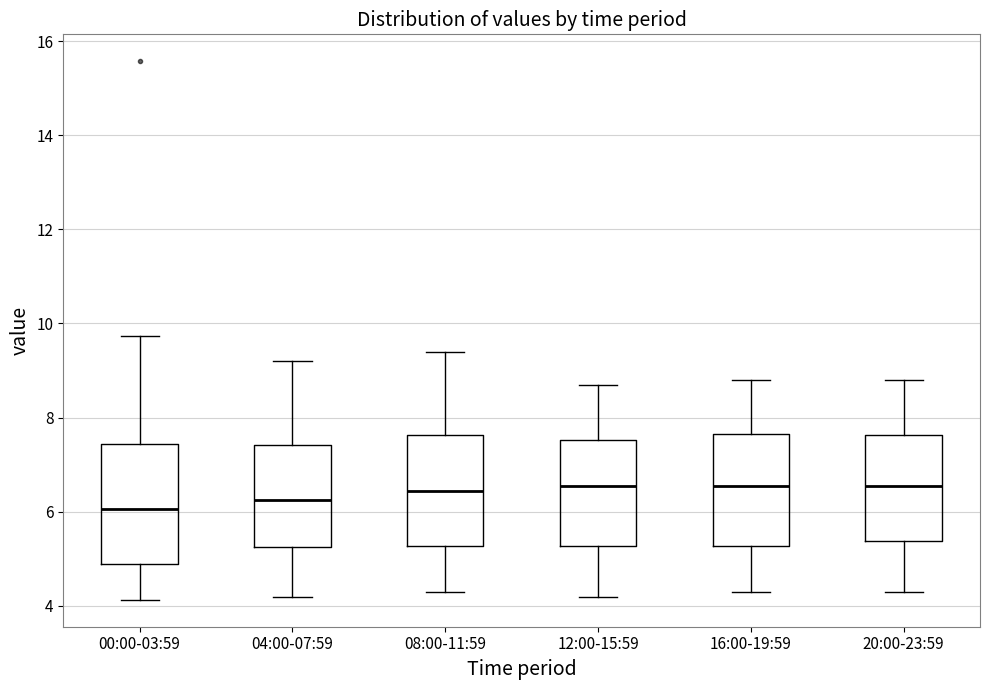

Reading left to right, transcribe this box plot: for each box, give where its median line is, the range the box spans, and where its two whiskers end, as read against the y-axis. The values are not printed on the chart, so give them approximately, as read against the axis.

00:00-03:59: median 6.0, box 5.0 to 7.4, whiskers 4.2 to 9.8
04:00-07:59: median 6.2, box 5.2 to 7.4, whiskers 4.2 to 9.2
08:00-11:59: median 6.4, box 5.2 to 7.6, whiskers 4.4 to 9.4
12:00-15:59: median 6.6, box 5.2 to 7.6, whiskers 4.2 to 8.8
16:00-19:59: median 6.6, box 5.2 to 7.6, whiskers 4.4 to 8.8
20:00-23:59: median 6.6, box 5.4 to 7.6, whiskers 4.4 to 8.8